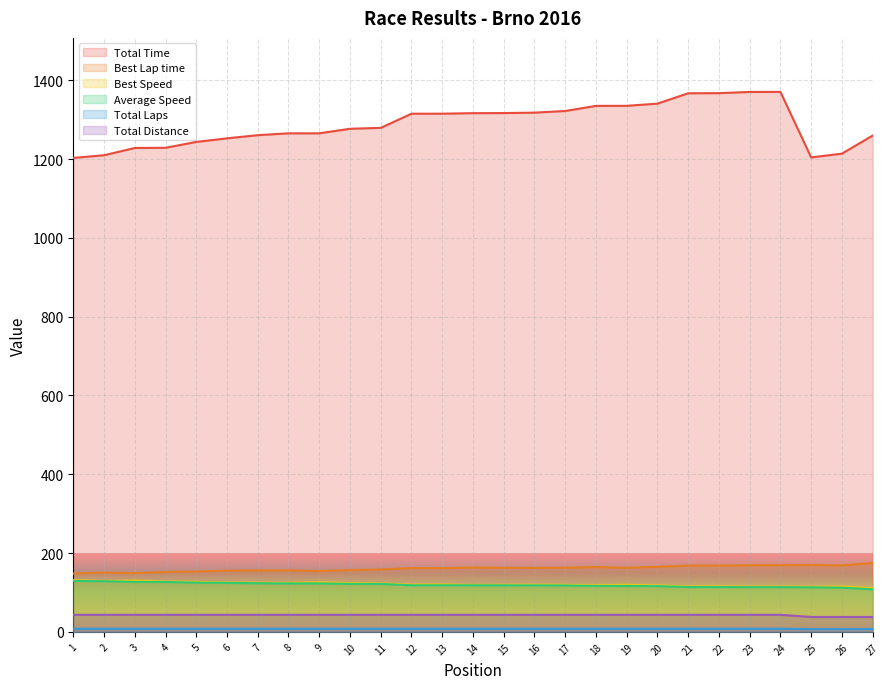

How many lines are shown in the chart?

6